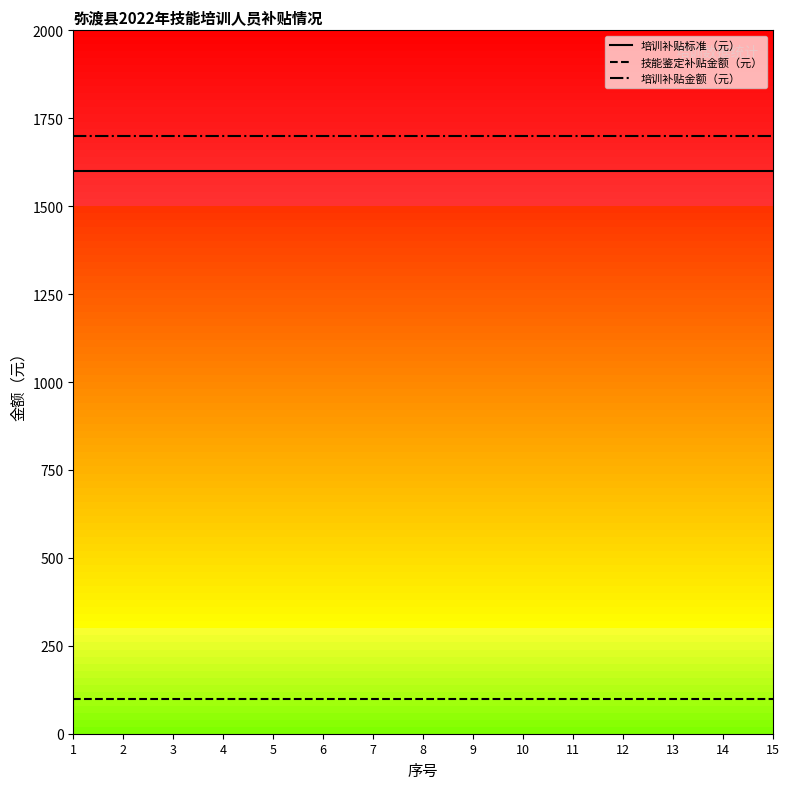

What is the difference between the highest and lowest values at 12?

1600